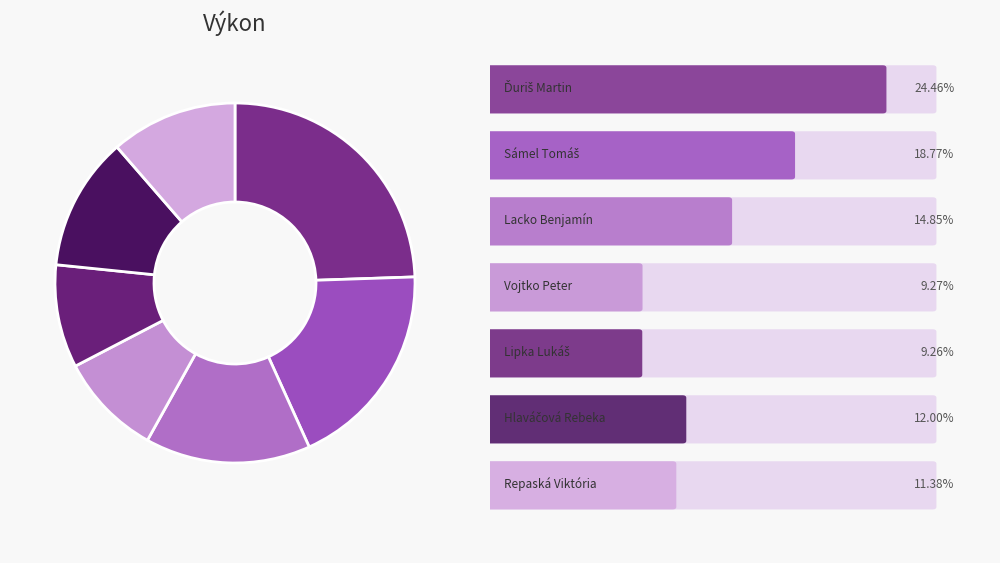

To the nearest percent, what is the difference between the largest and smallest slice percentages?

15%